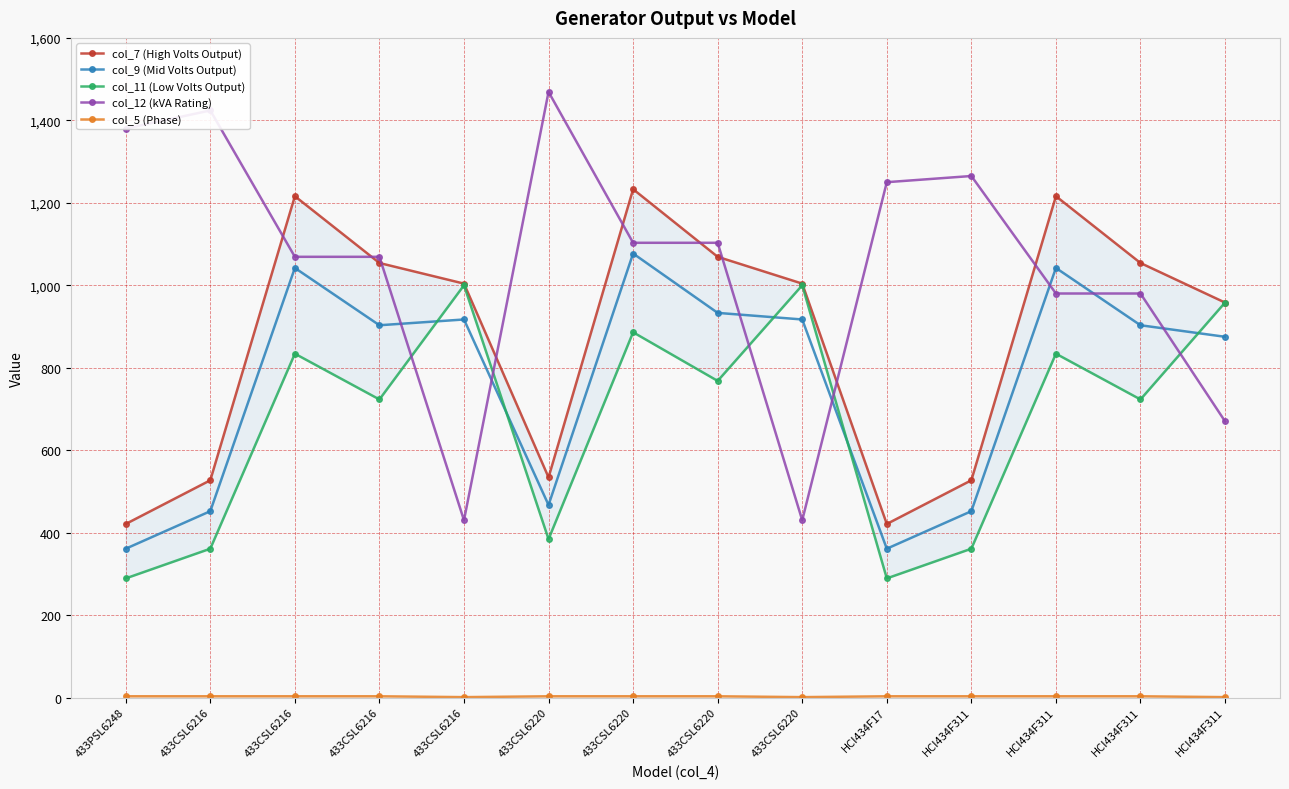

At which category is the sum across all series the highest?

433CSL6220